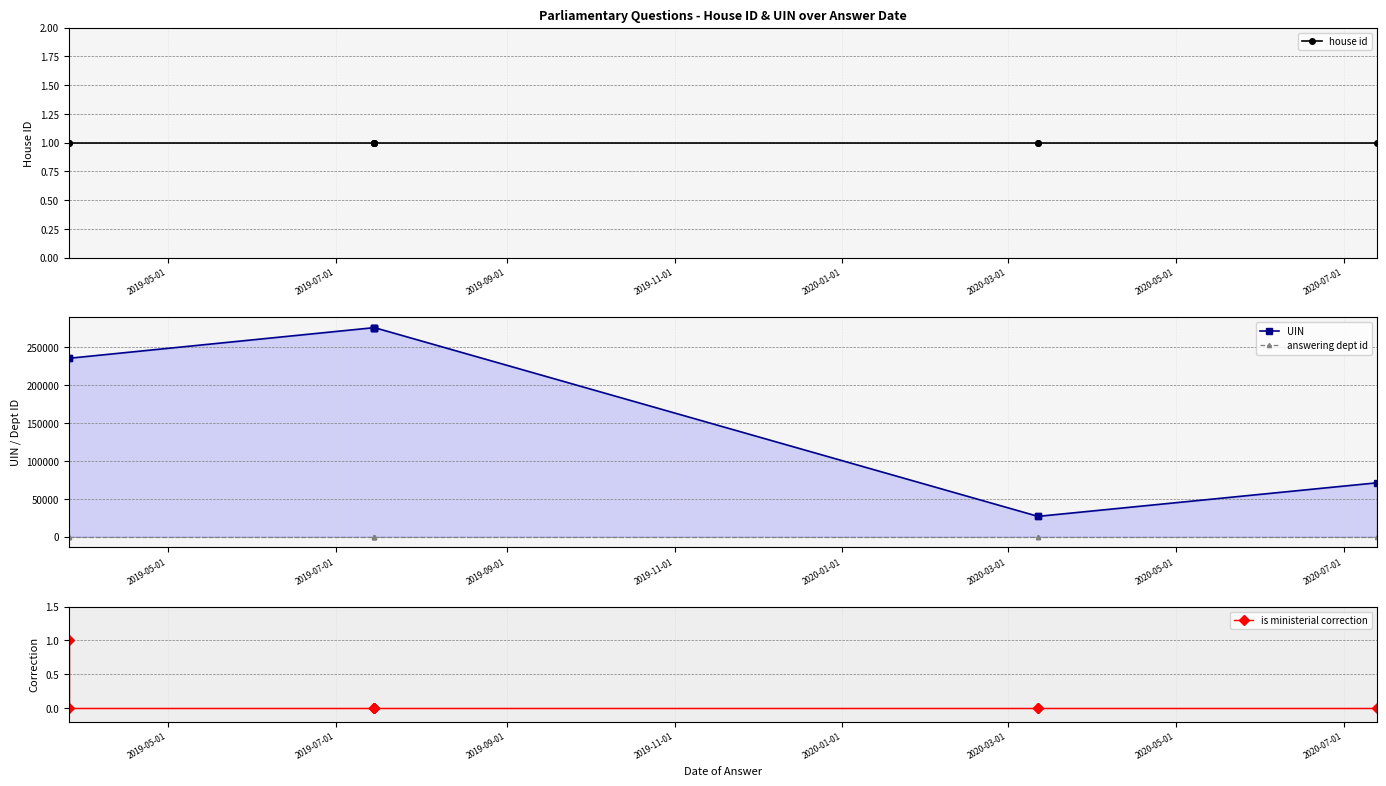

At which label does is ministerial correction reach its minimum?

2019-07-01